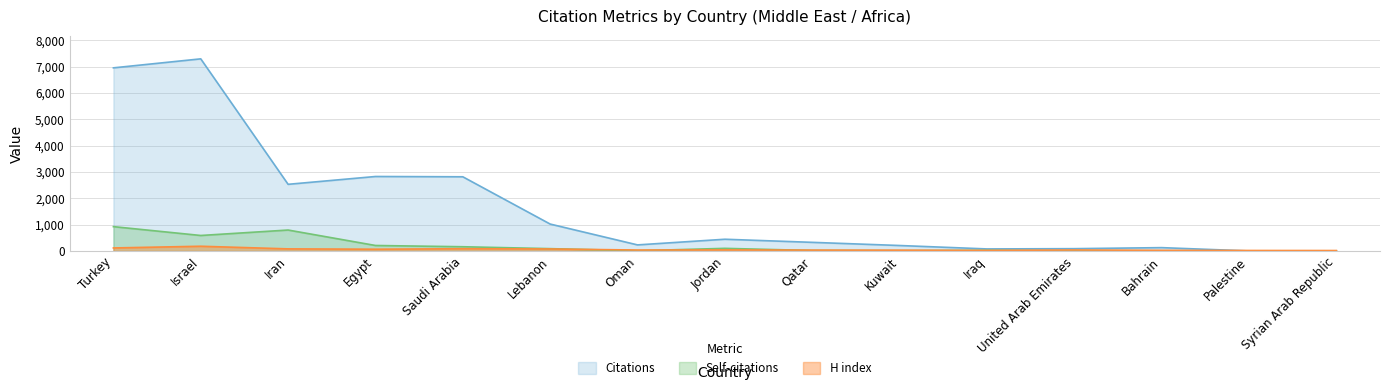

What is the difference between the maximum and minimum values in the Self-citations series?

924